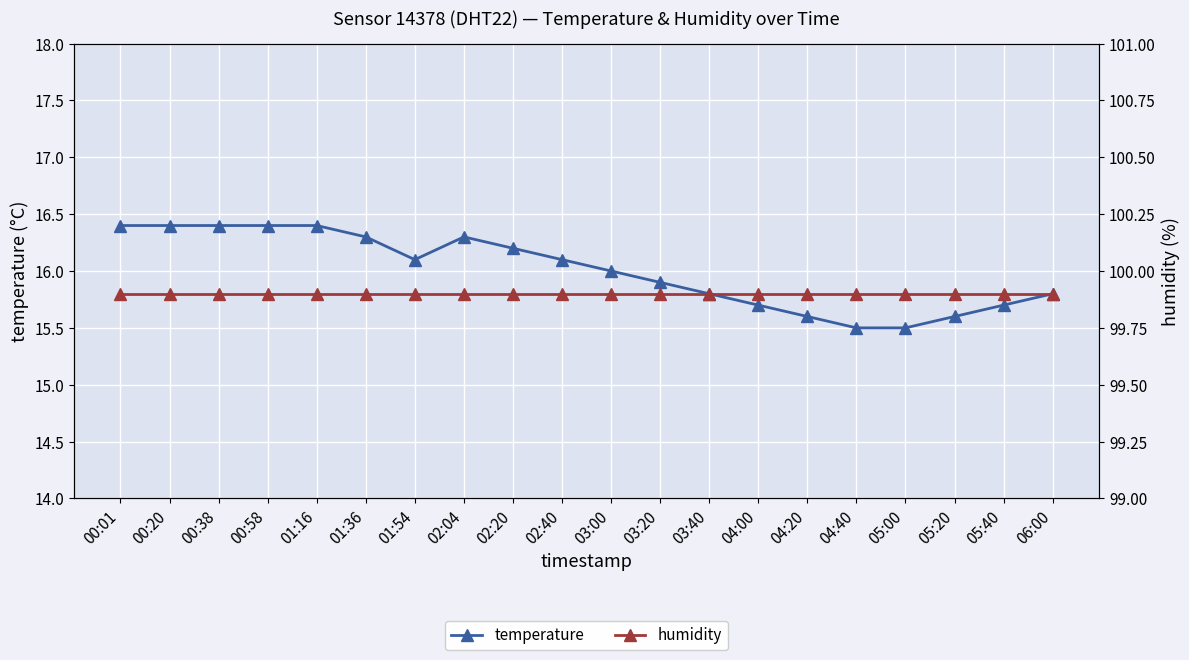

What is the average value of the temperature series?

16.0